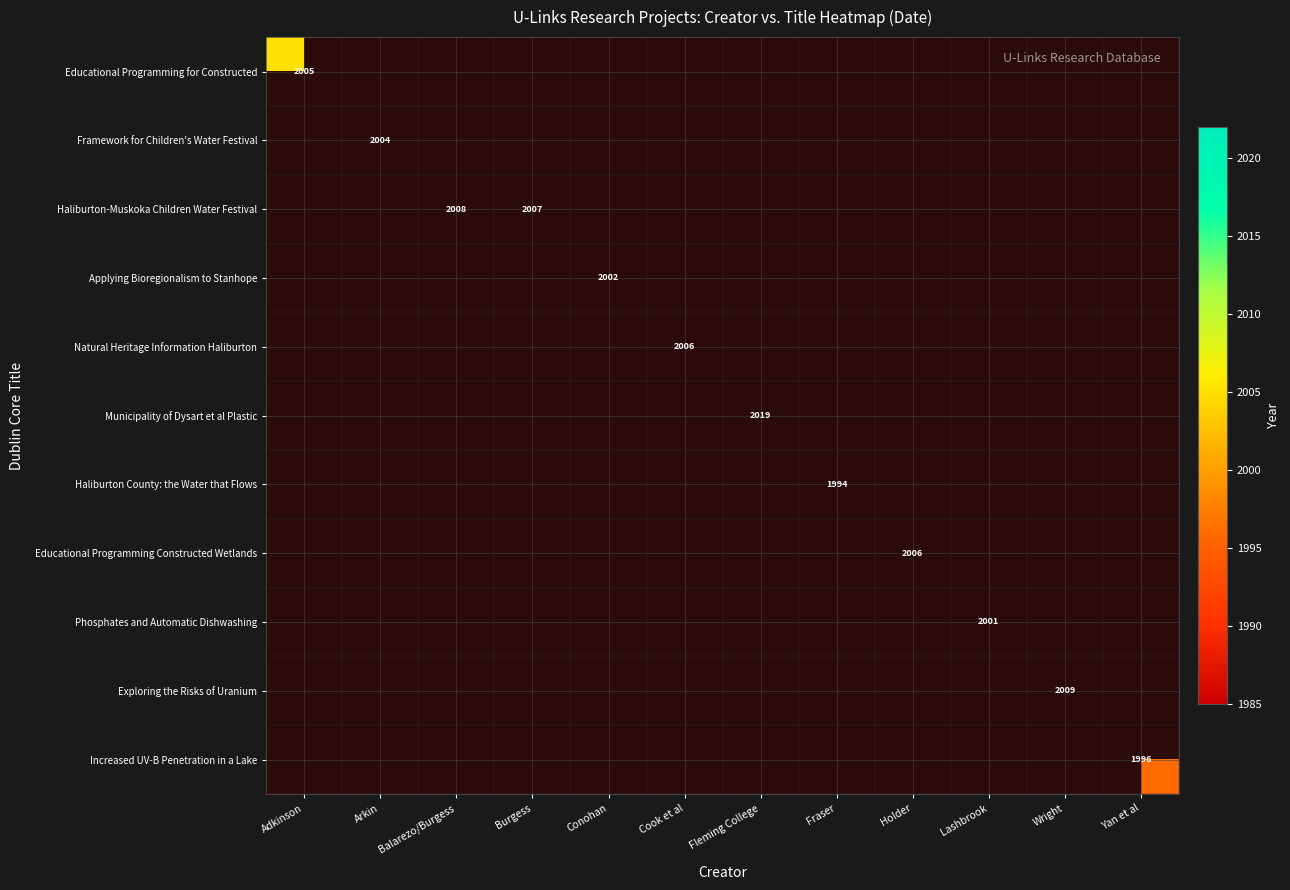

Rank the series by their maximum value, from lowest to highest.

Haliburton County: the Water that Flows, Increased UV-B Penetration in a Lake, Phosphates and Automatic Dishwashing, Applying Bioregionalism to Stanhope, Framework for Children's Water Festival, Educational Programming for Constructed, Natural Heritage Information Haliburton, Educational Programming Constructed Wetlands, Haliburton-Muskoka Children Water Festival, Exploring the Risks of Uranium, Municipality of Dysart et al Plastic